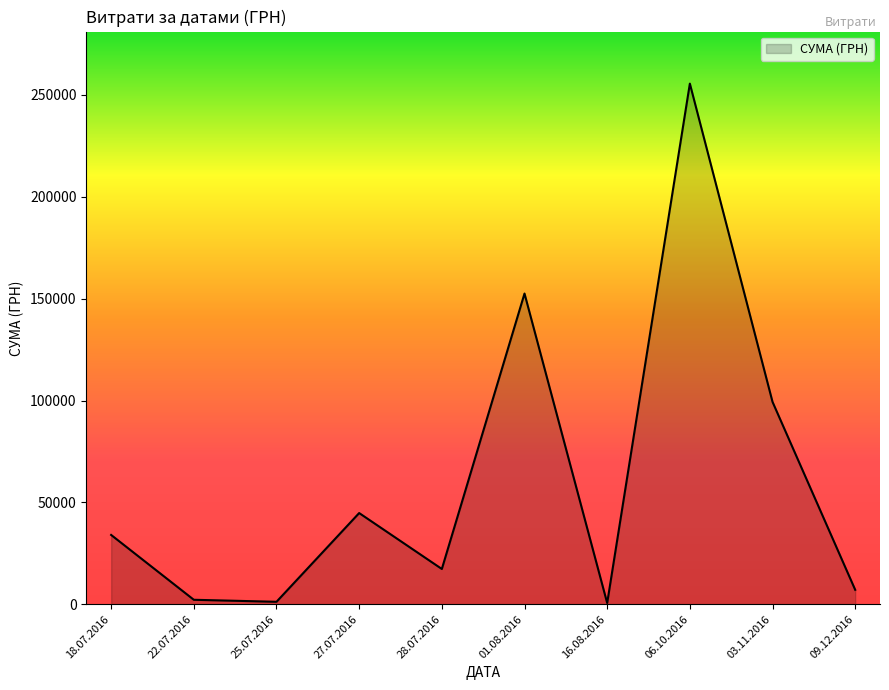

What is the greatest value displayed?

255550.2